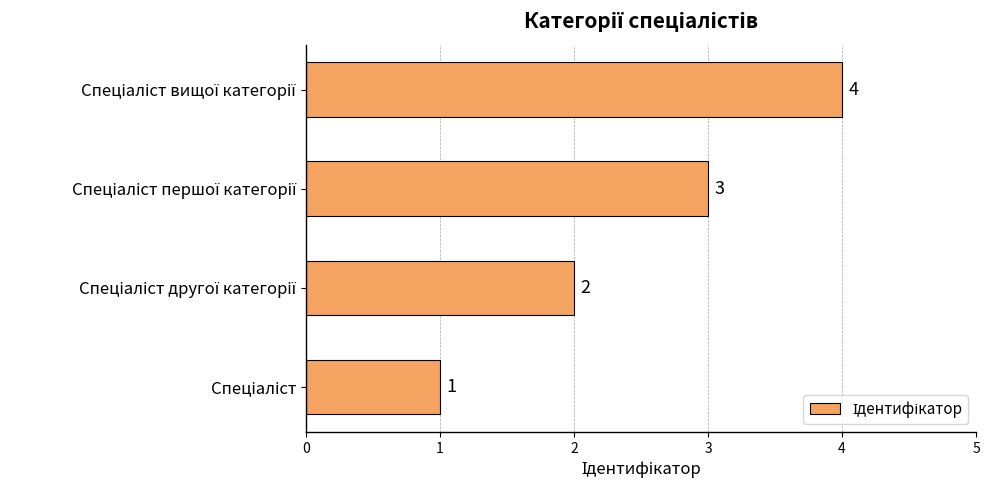

Count the values in the range 2 to 4.

3